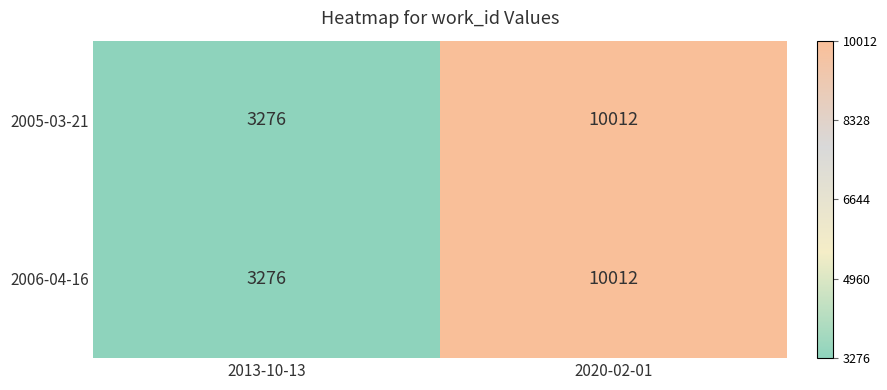

Reading left to right, list all the values displayed in this chart.

2005-03-21: 2013-10-13=3276	2020-02-01=10012
2006-04-16: 2013-10-13=3276	2020-02-01=10012